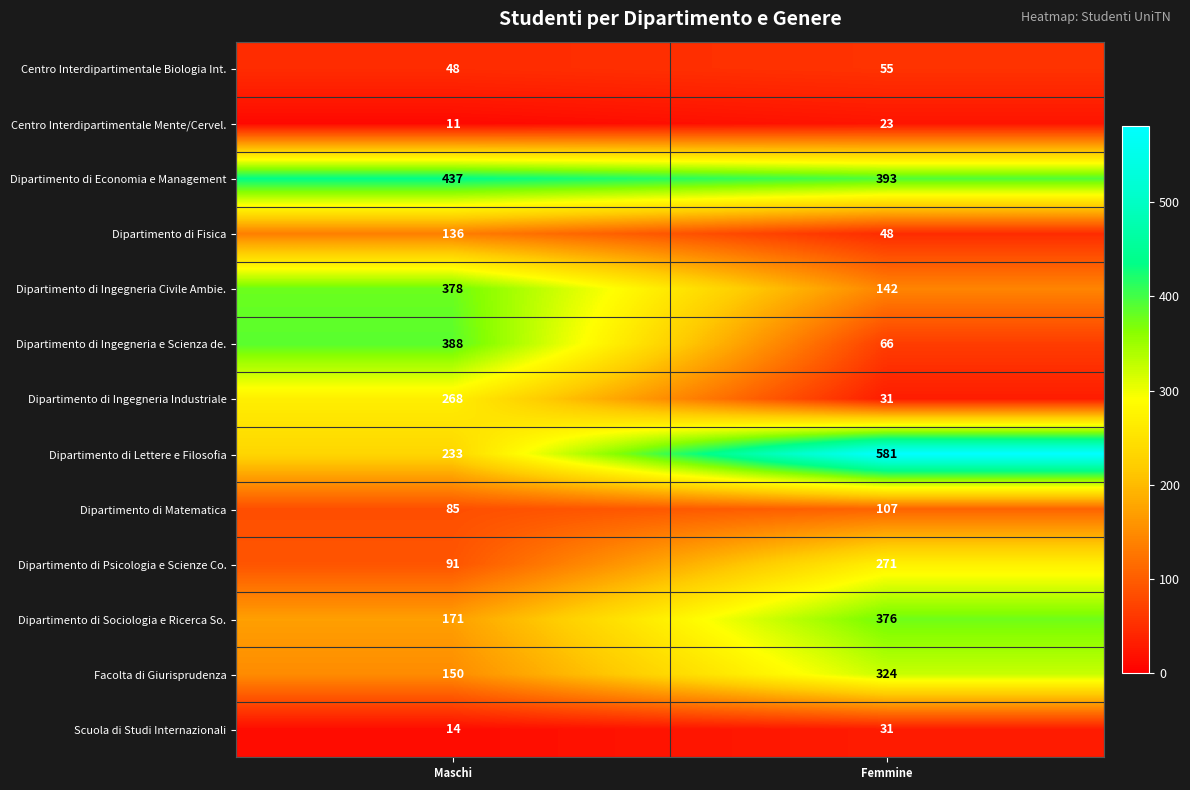

What is the difference between the Dipartimento di Ingegneria e Scienza de. values at Femmine and Maschi?

322